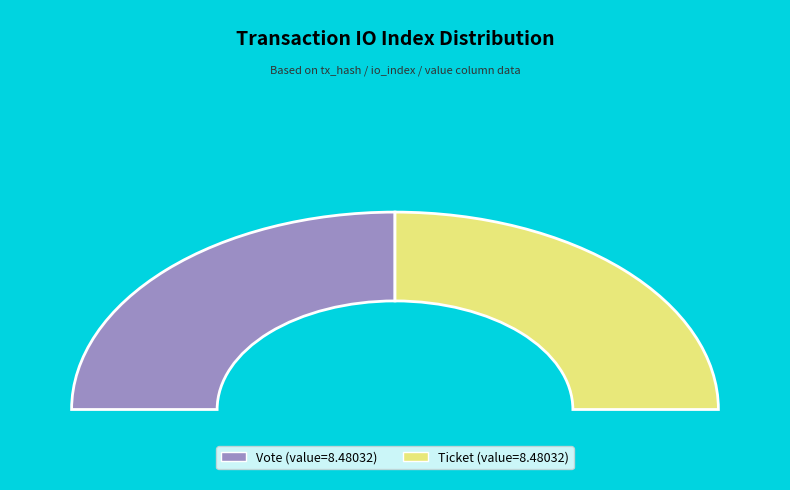

To the nearest percent, what is the average slice percentage?

50%